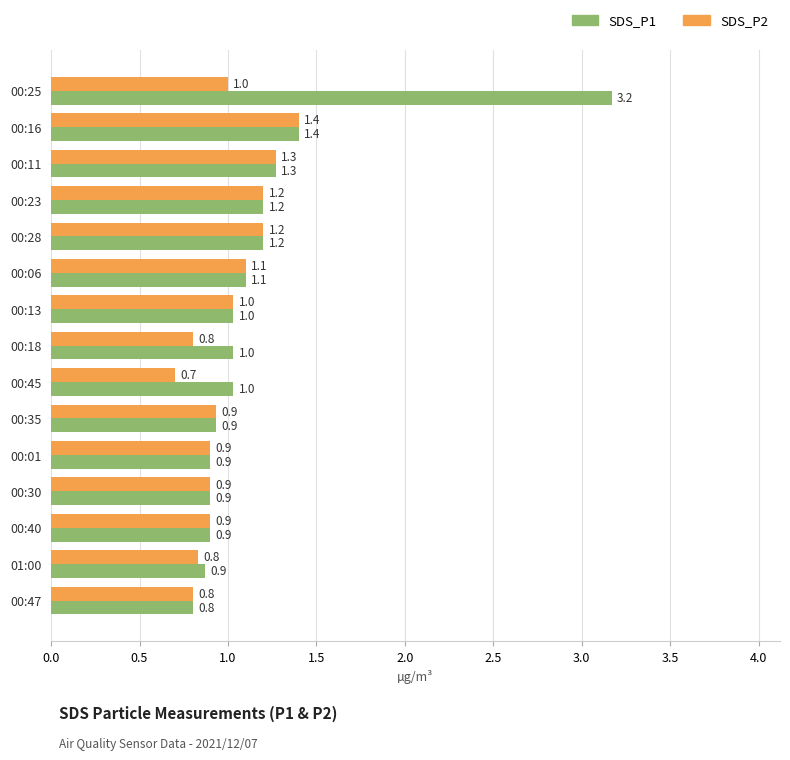

Is it true that SDS_P1 equals 1.4 at 00:16?

True